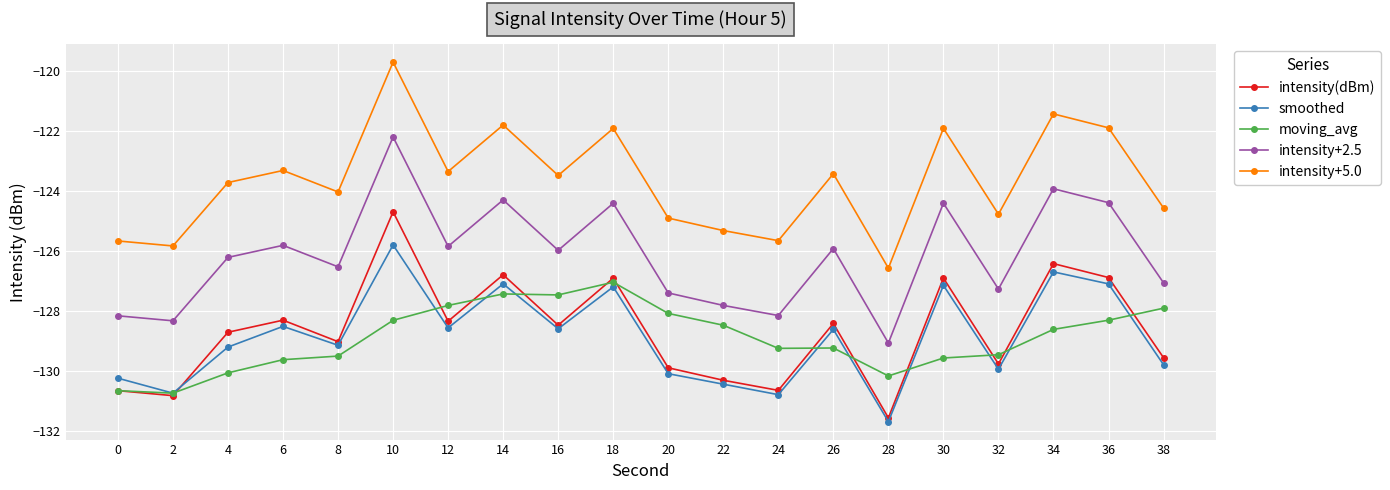

Count the number of categories in the chart.

20